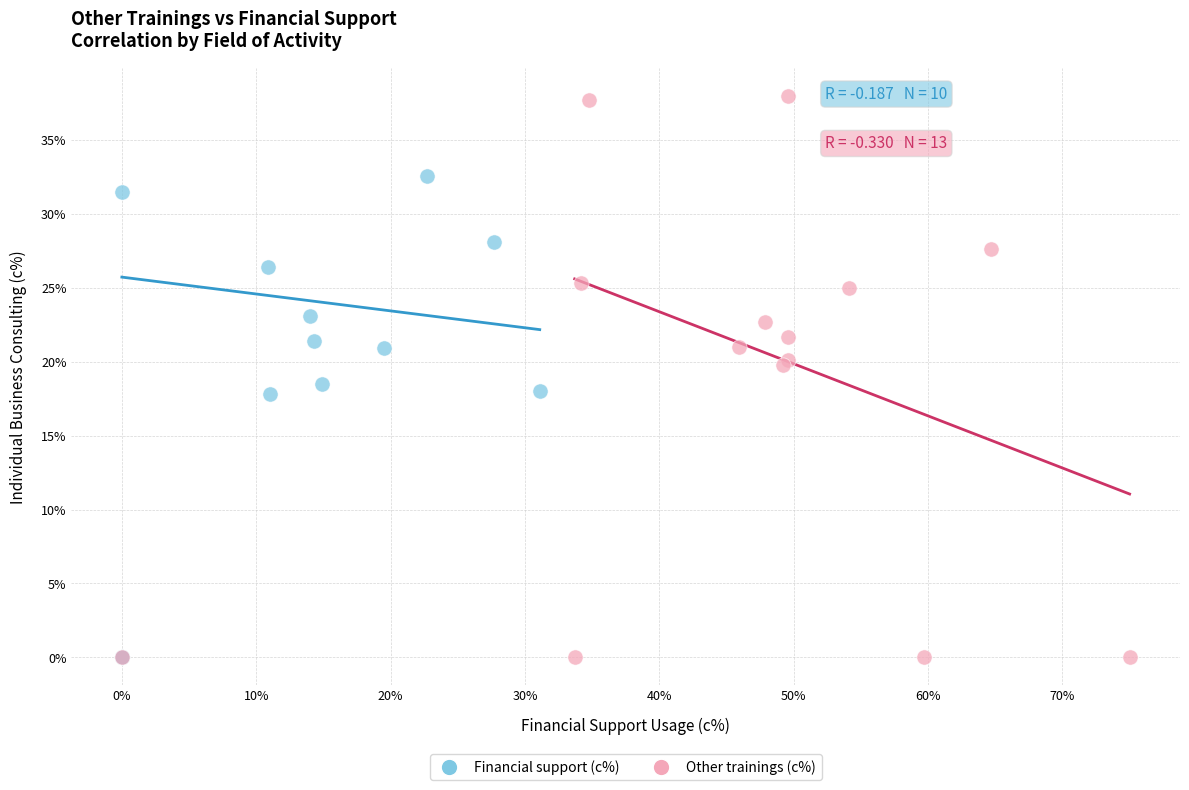

Which series contains the highest Y value?

Other trainings (c%)